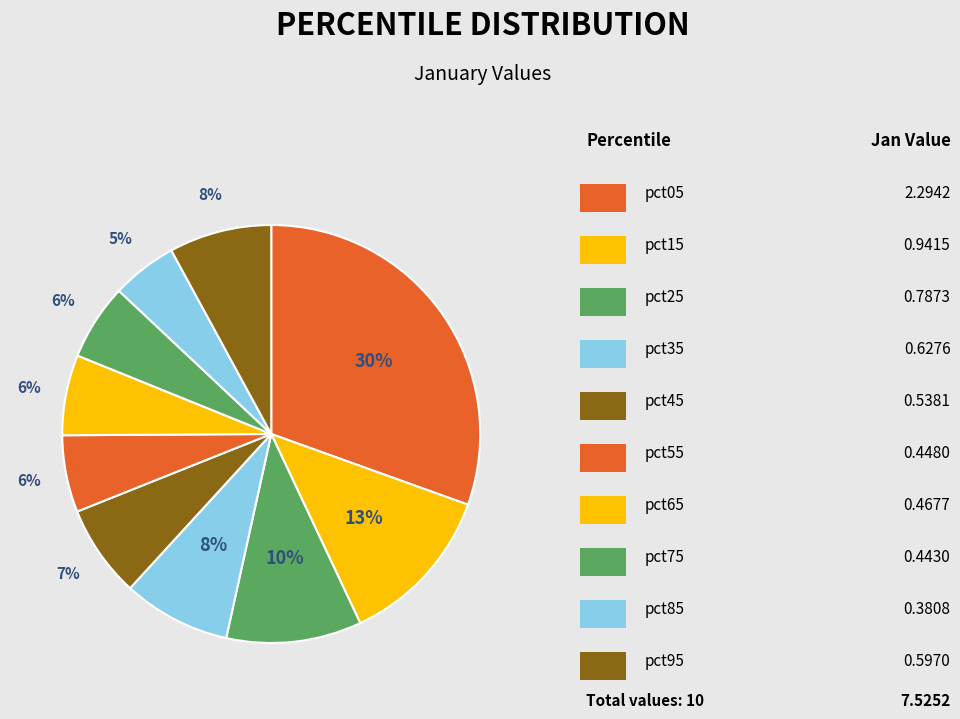

Which category has the smallest portion of the pie?

pct85